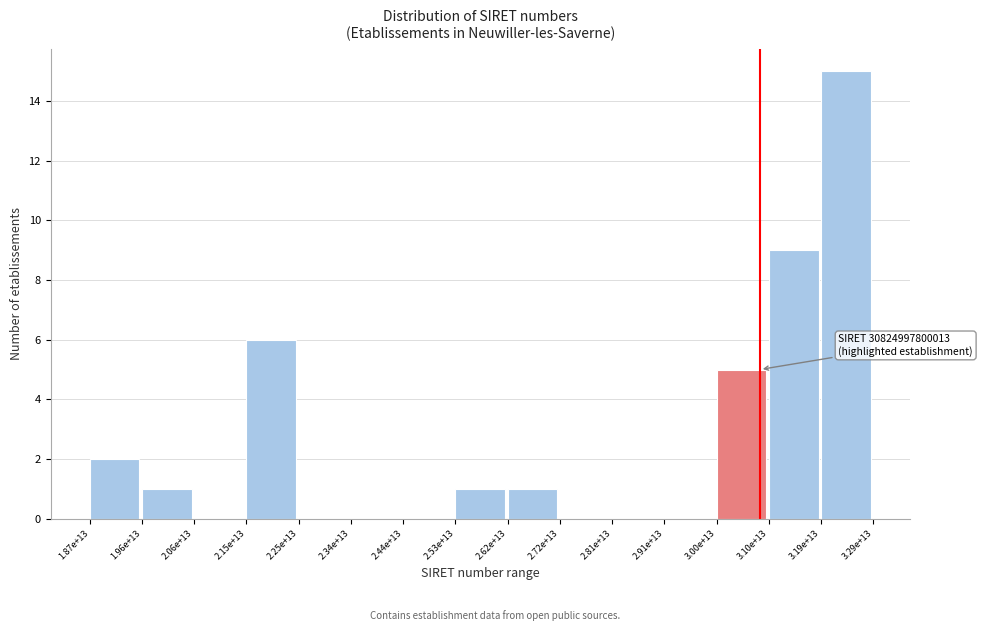

Reading left to right, transcribe all the data shown in this chart.

1.87e+13=2	1.96e+13=1	2.06e+13=0	2.15e+13=6	2.25e+13=0	2.34e+13=0	2.44e+13=0	2.53e+13=1	2.62e+13=1	2.72e+13=0	2.81e+13=0	2.91e+13=0	3.00e+13=5	3.10e+13=9	3.19e+13=15